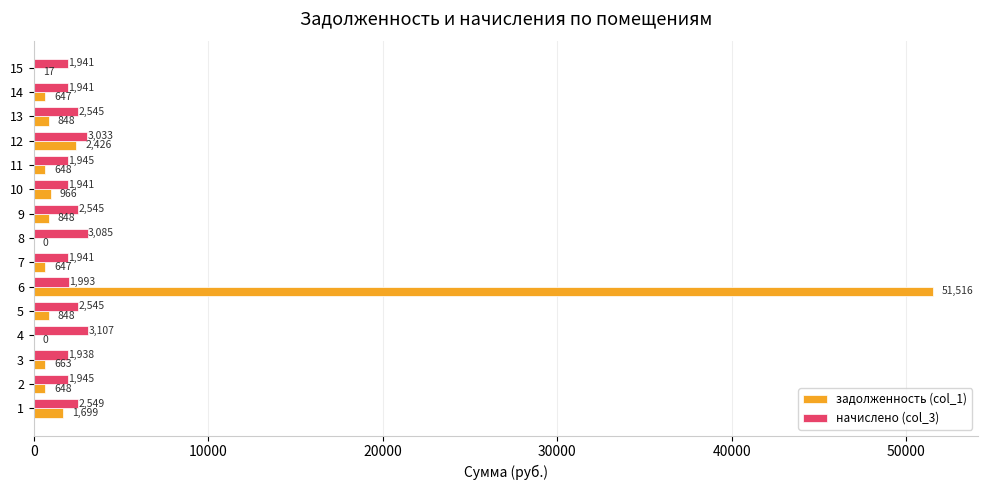

Is the value of задолженность (col_1) at 9 greater than the value of начислено (col_3) at 10?

No